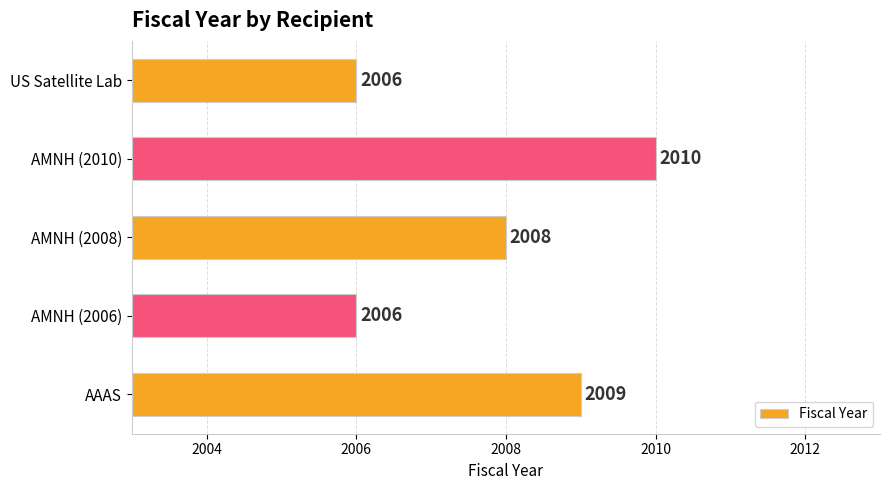

What is the average value?

2008